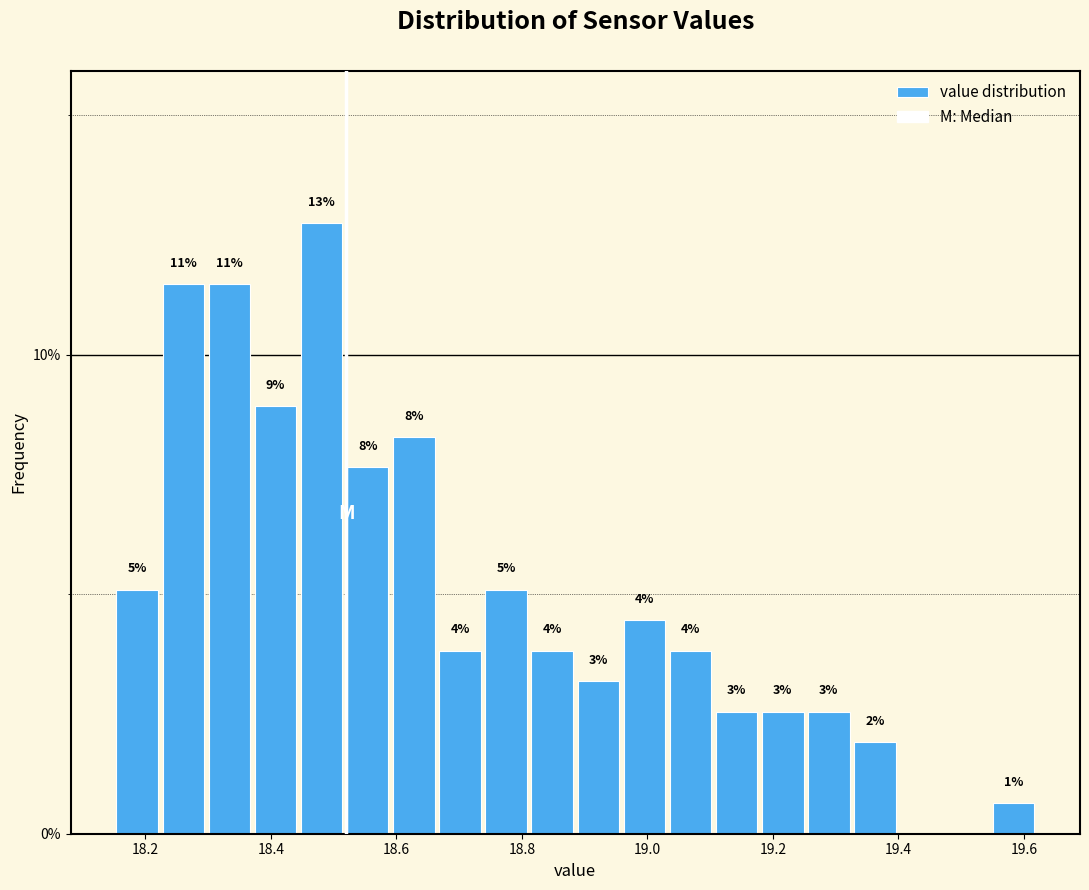

Around what value on the x-axis is the tallest bar? Give the approximate position of its centre, as read against the axis.

18.48